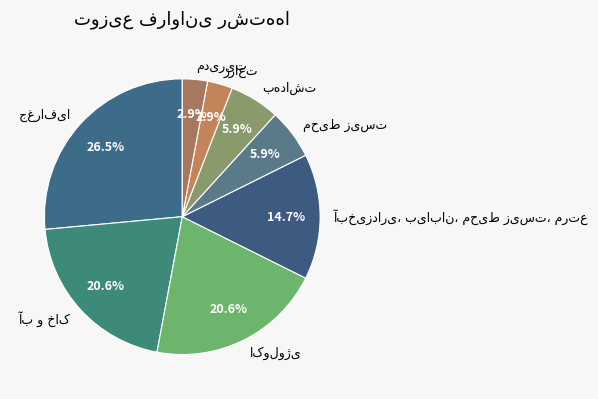

Does any single category account for the majority?

No